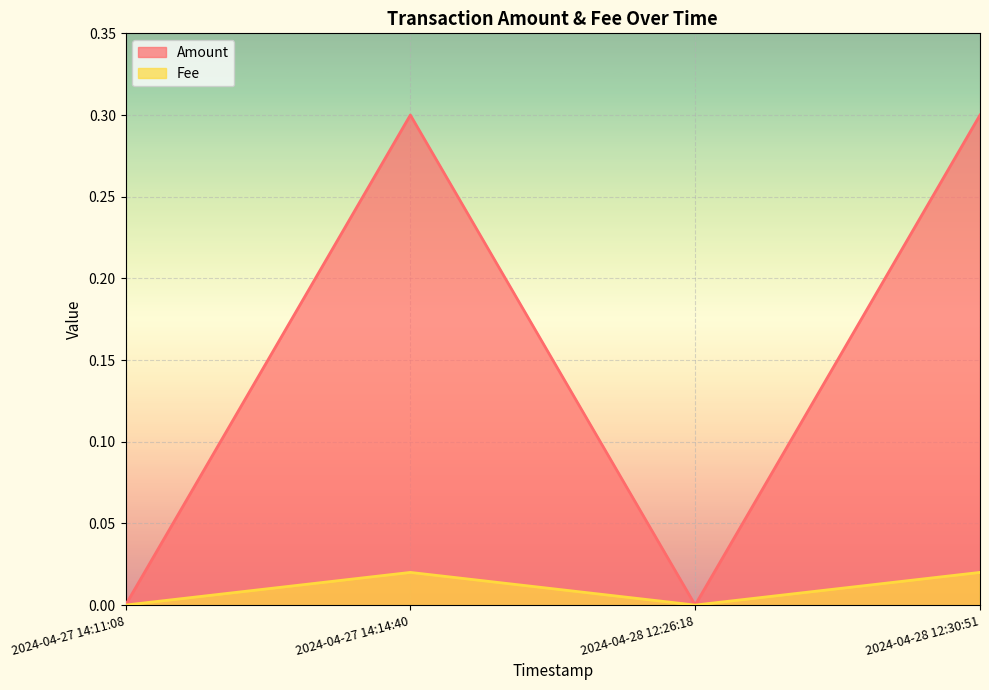

Rank the series by their maximum value, from highest to lowest.

Amount, Fee